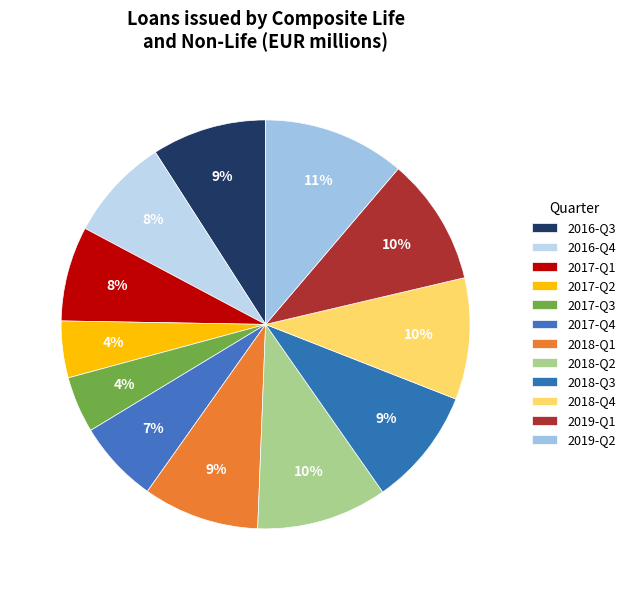

Which slice is the largest?

2019-Q2